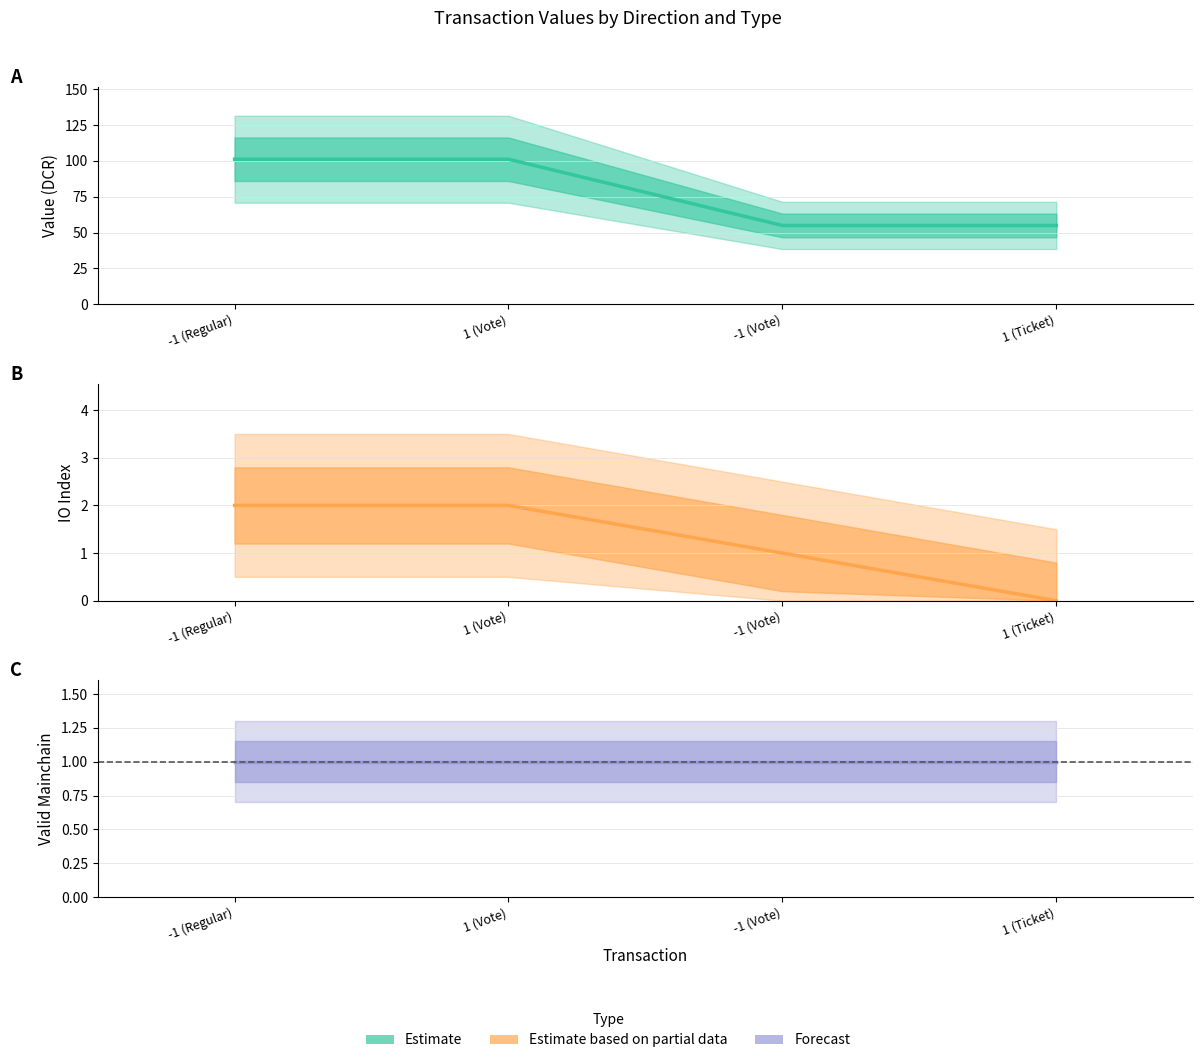

What is the total value across all series at -1 (Regular)?

103.1